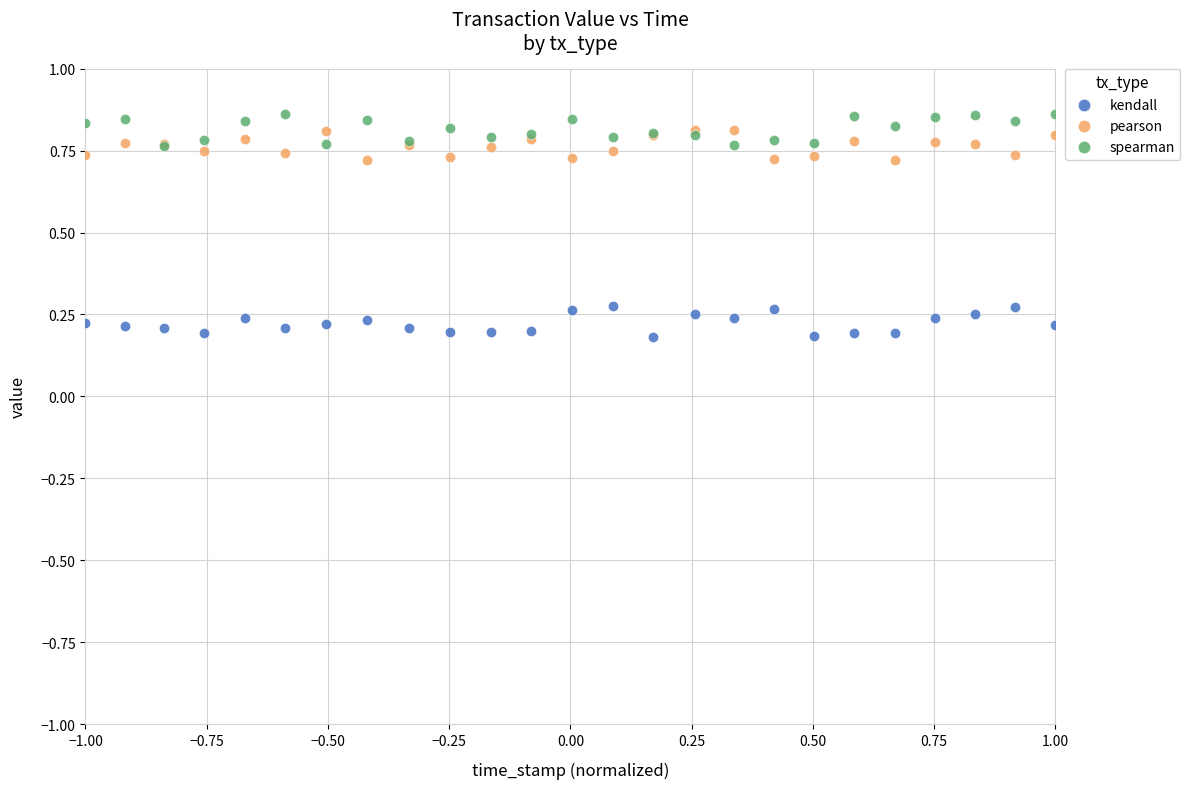

Which series reaches the minimum Y coordinate?

kendall